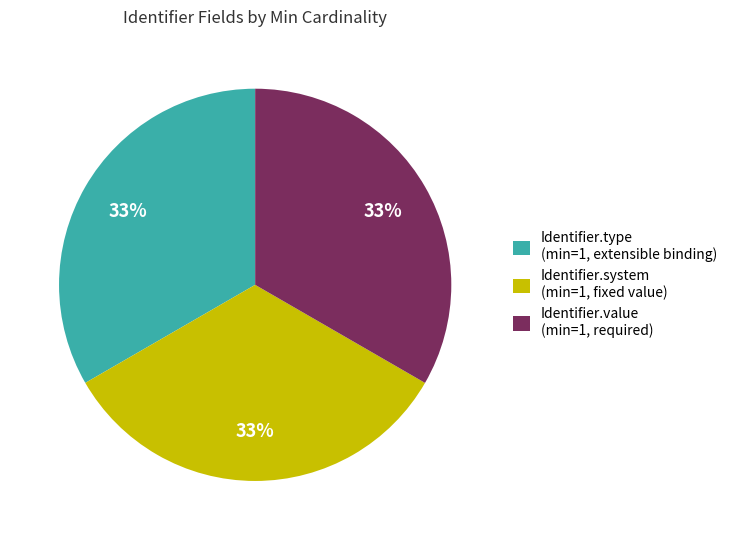

Is there a majority slice in this chart?

No